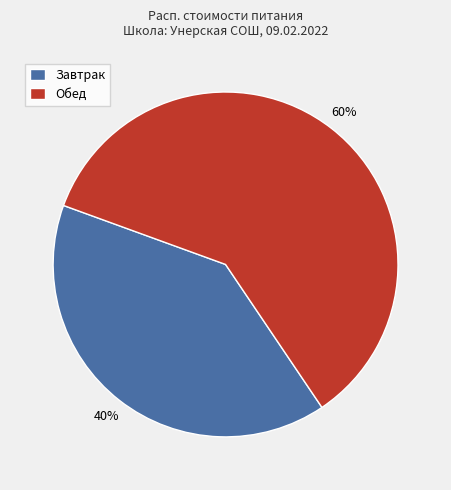

To the nearest percent, what portion does Завтрак represent?

40%